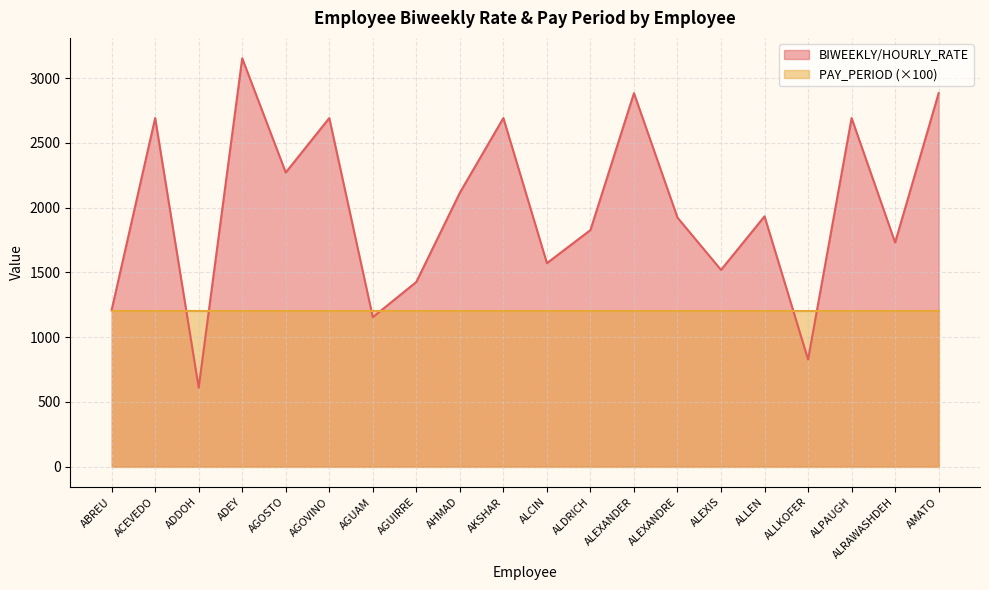

List the labels in order of value, largest first.

ADEY, ALEXANDER, AMATO, ACEVEDO, AGOVINO, AKSHAR, ALPAUGH, AGOSTO, AHMAD, ALLEN, ALEXANDRE, ALDRICH, ALRAWASHDEH, ALCIN, ALEXIS, AGUIRRE, ABREU, AGUAM, ALLKOFER, ADDOH